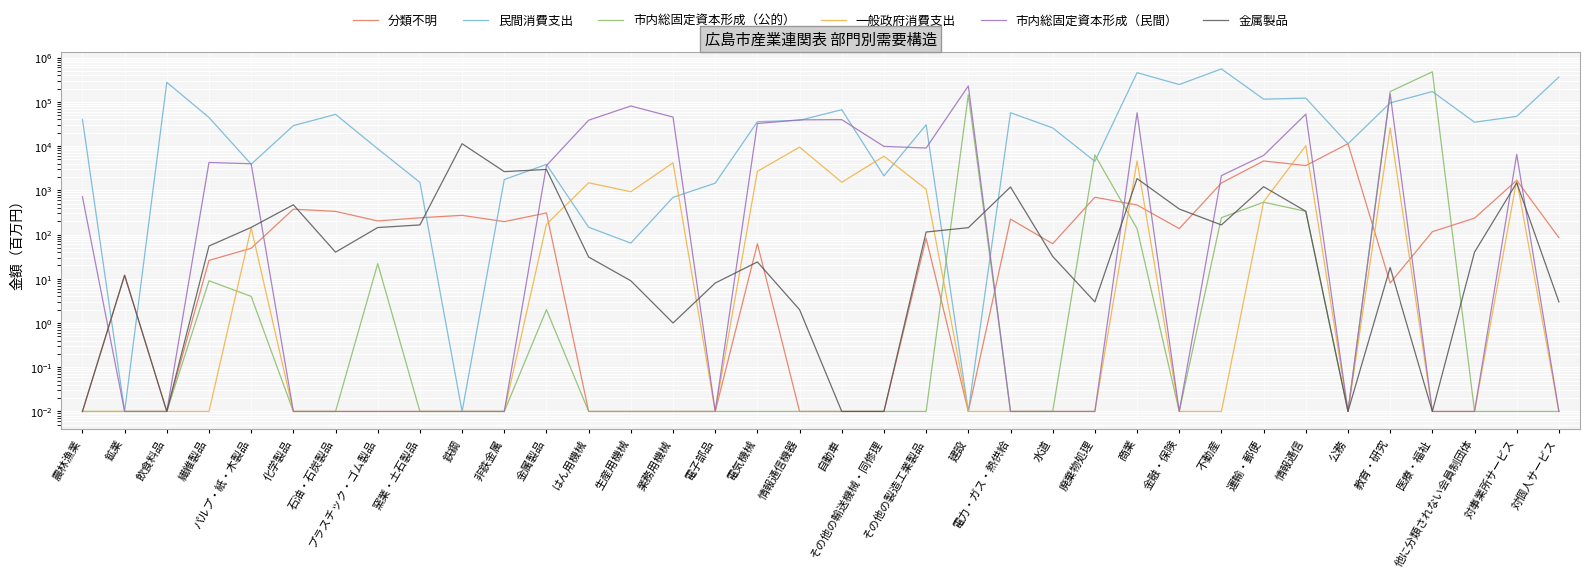

Is it true that 市内総固定資本形成（公的） equals 0.0 at 窯業・土石製品?

False